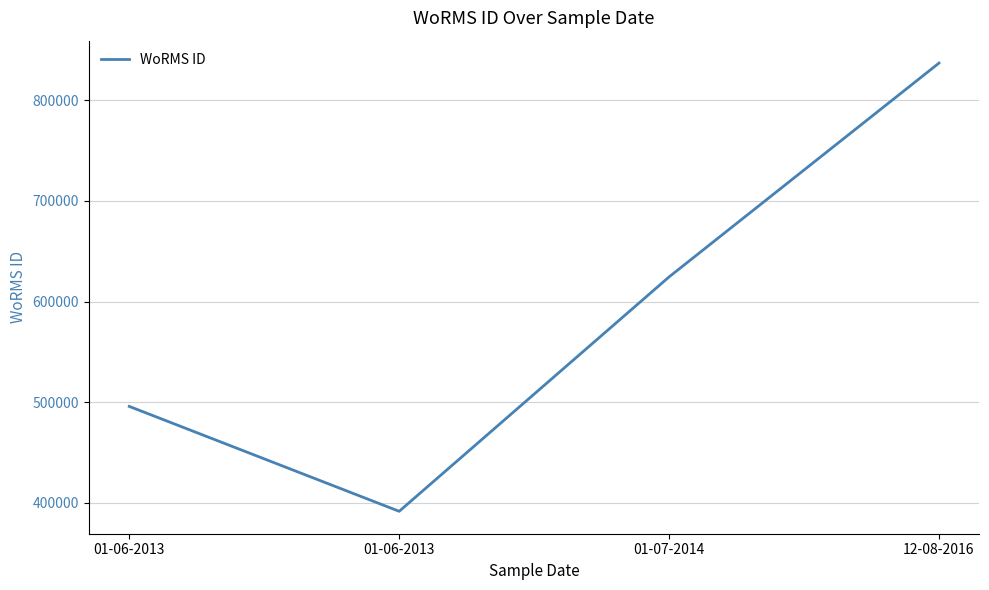

Does the chart have visible grid lines?

Yes